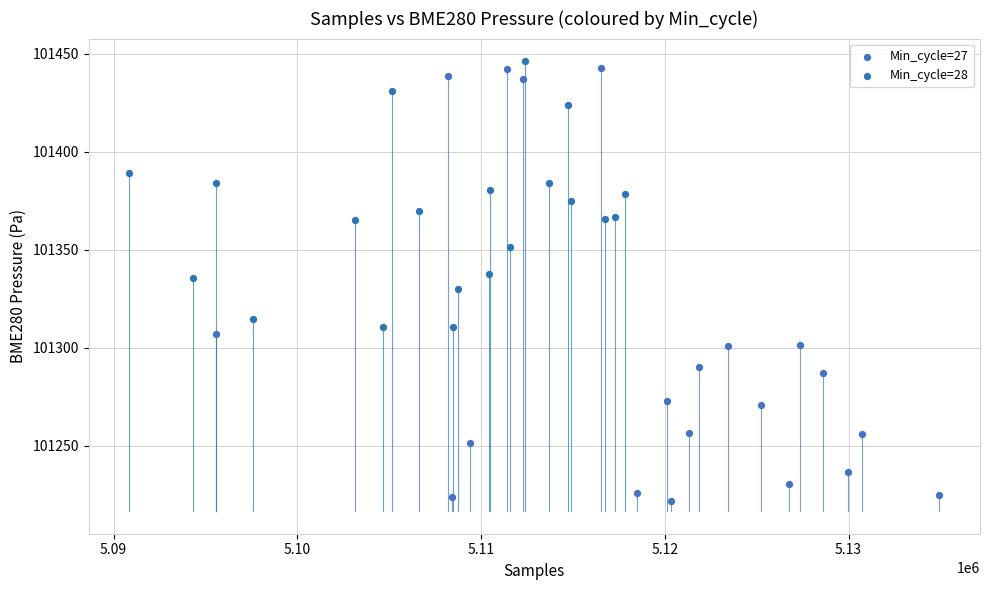

Which series contains the lowest Y value?

Min_cycle=27